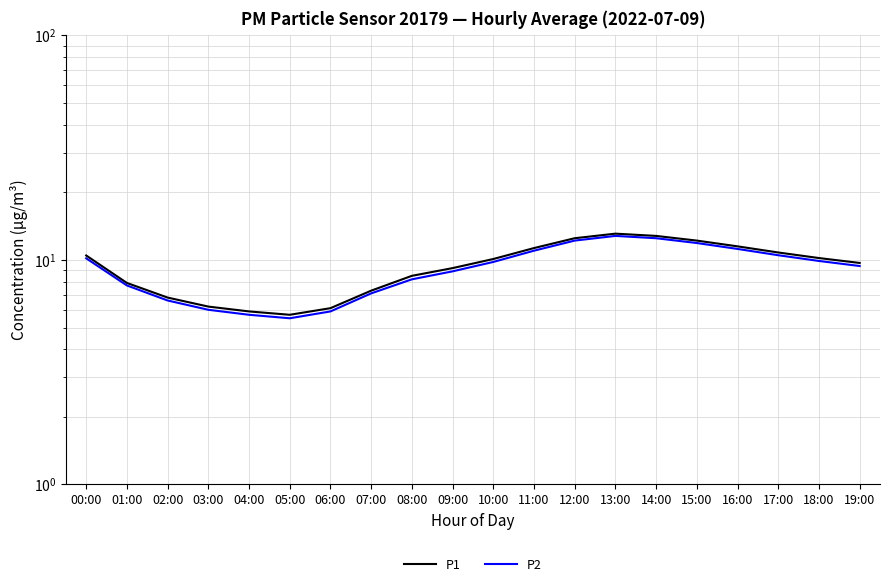

What is the label of the 3rd point from the right?

17:00